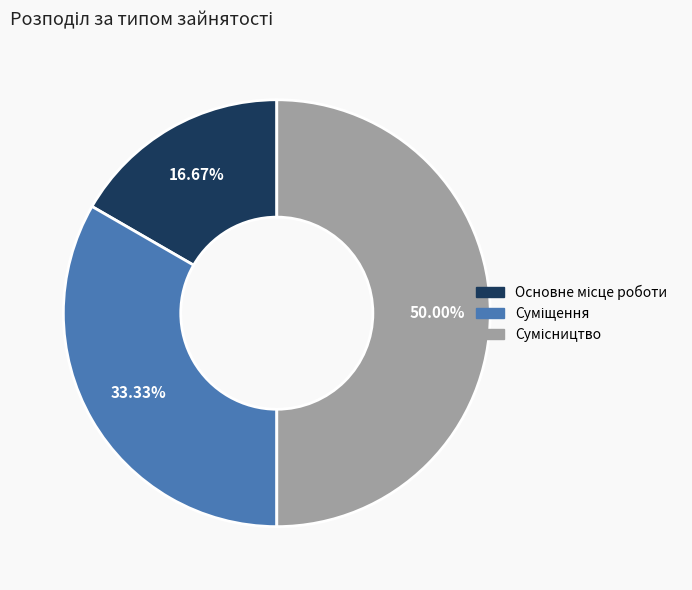

What is the ratio of the value at Сумісництво to the value at Суміщення?

1.5